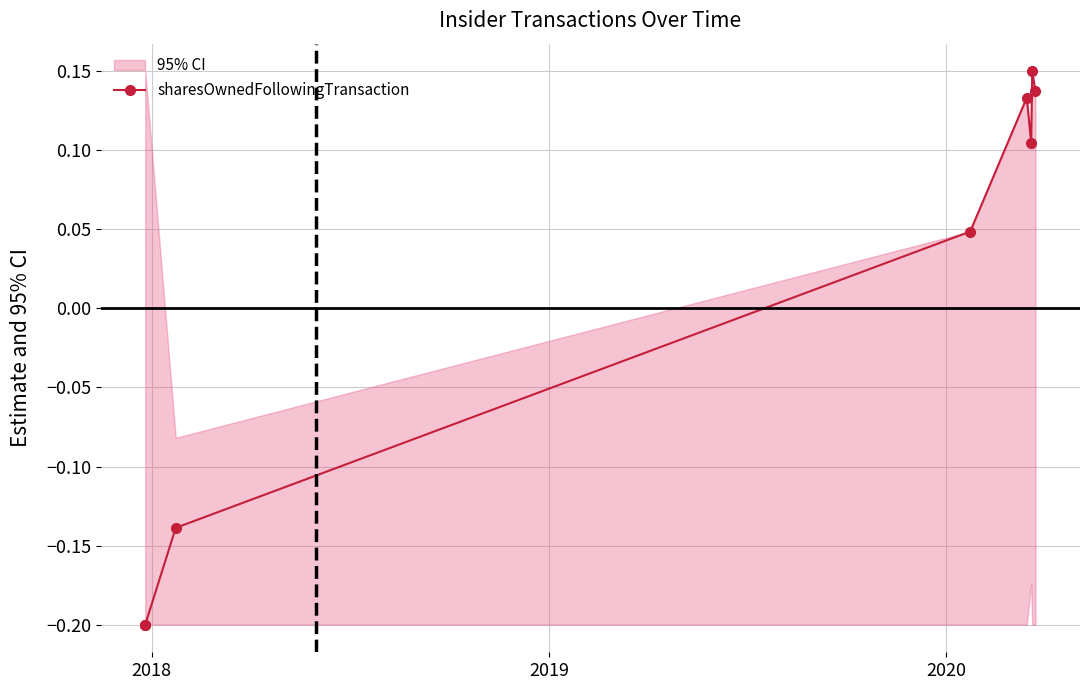

What is the smallest value displayed?

-0.2